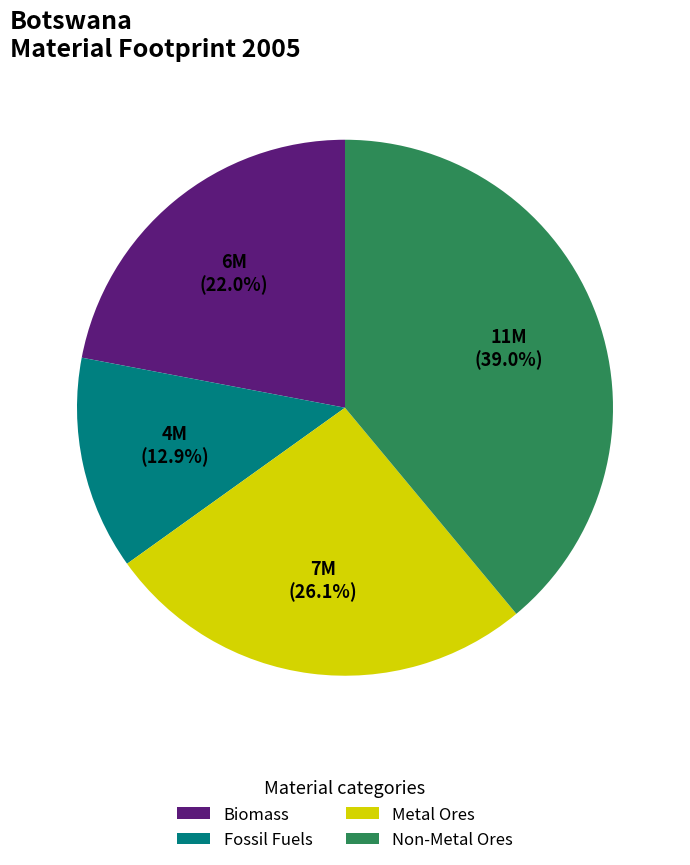

Count the number of slices in the pie.

4